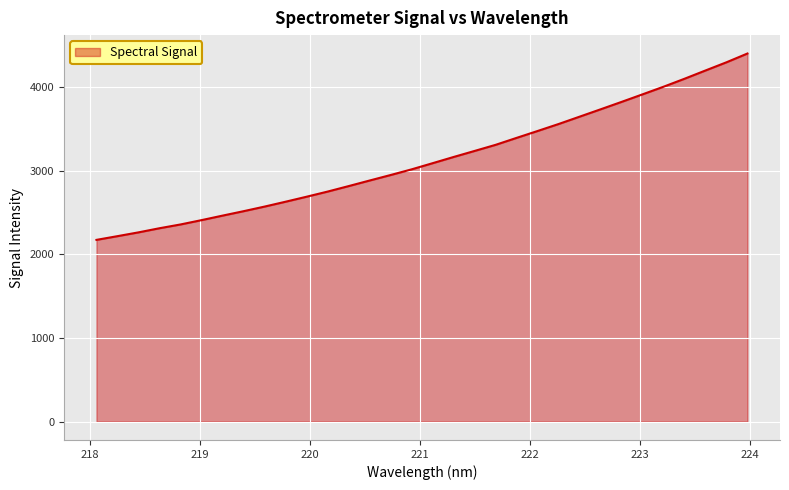

What is the maximum value shown in the chart?

4400.7